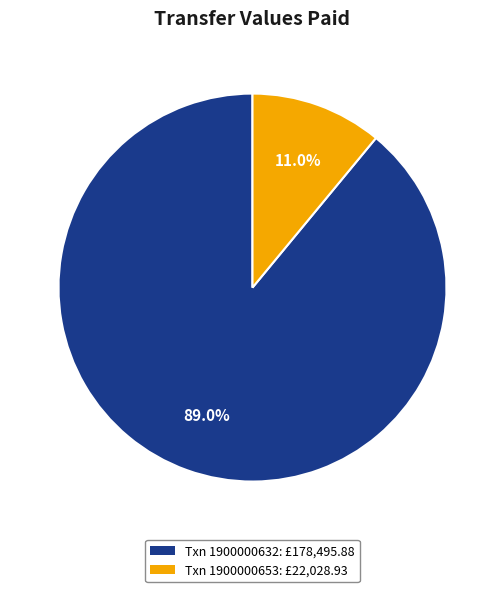

Which slice is the smallest?

Txn 1900000653: £22,028.93